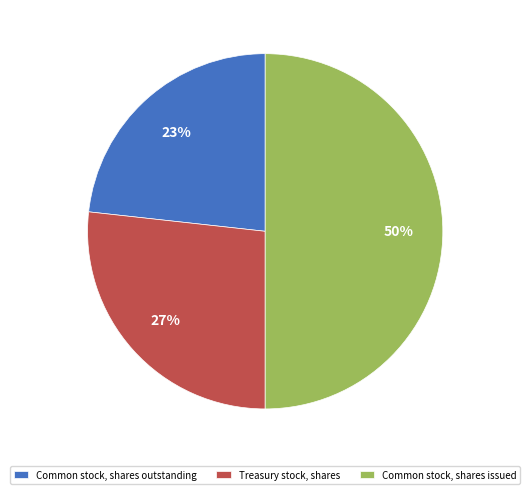

Is Common stock, shares outstanding the majority of the pie?

No